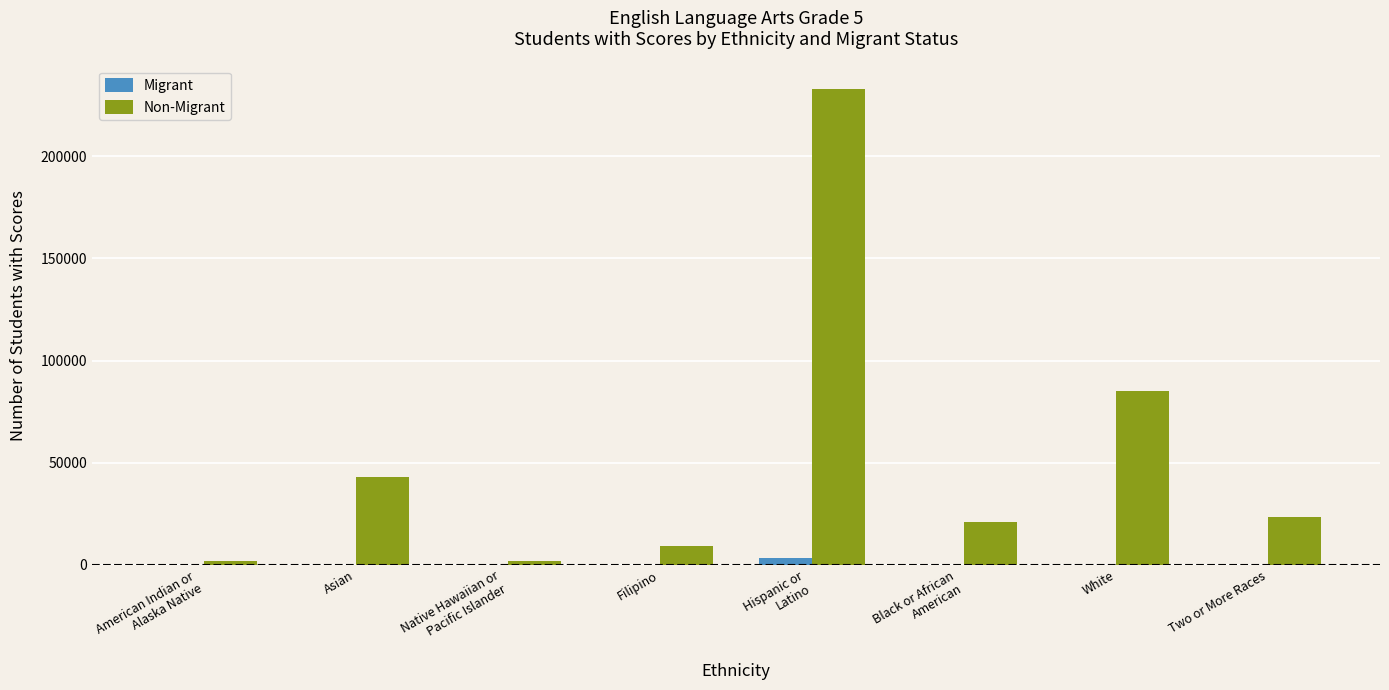

True or false: Non-Migrant has a value of 114209 at White.

False